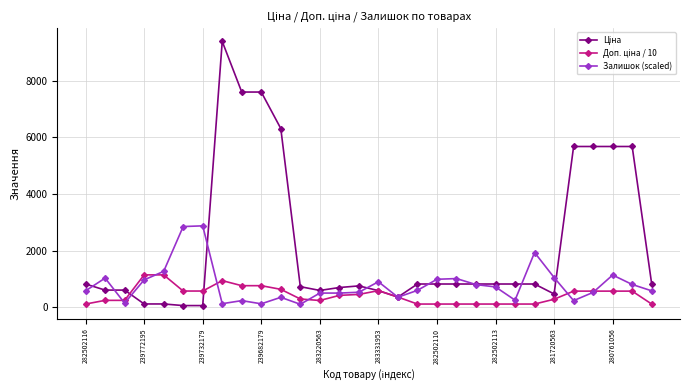

True or false: Залишок (scaled) has more than 0 interior local peaks.

True